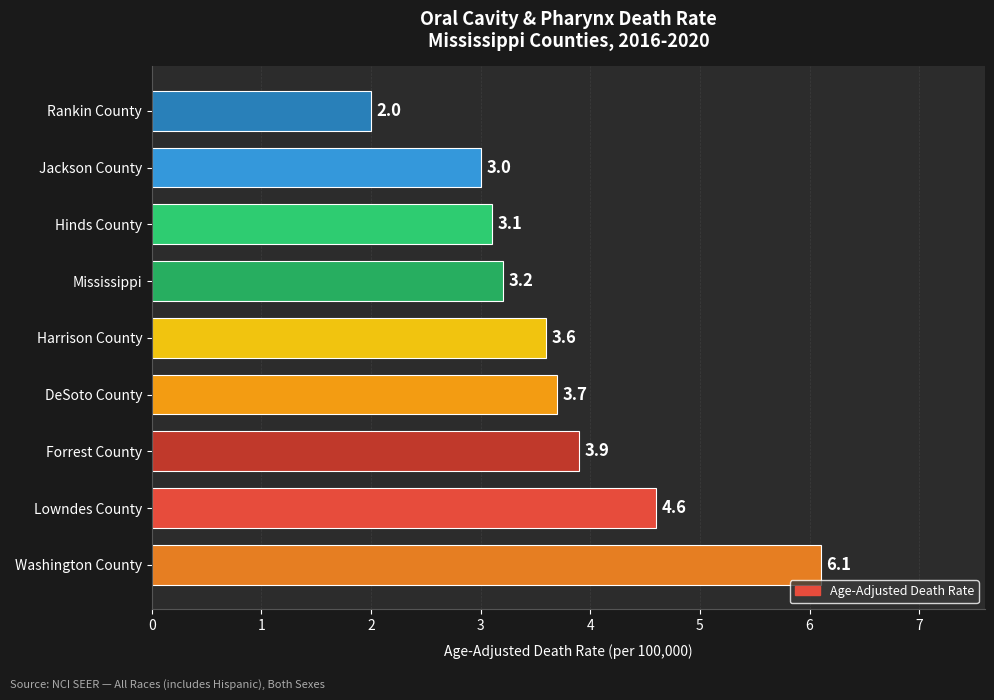

Is it true that the value at DeSoto County is 6.1?

False